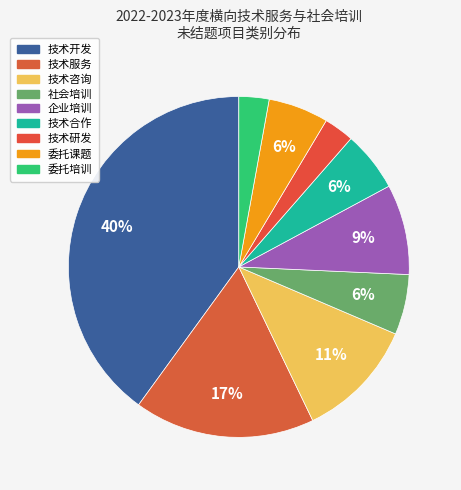

How many slices are in this pie chart?

9